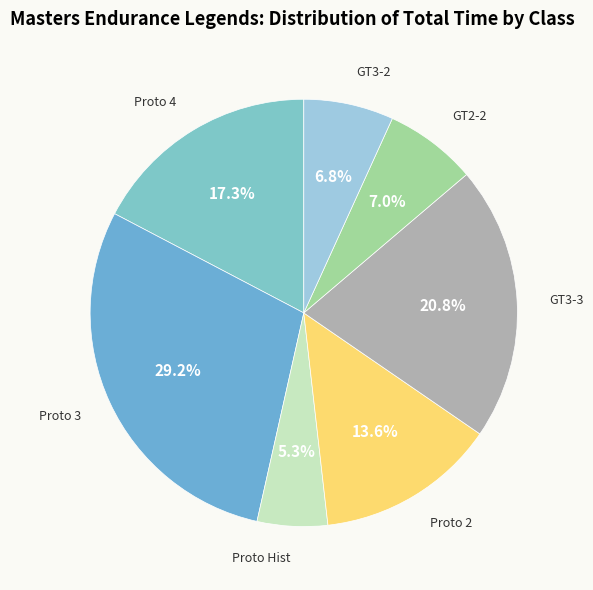

How many slices are in this pie chart?

7